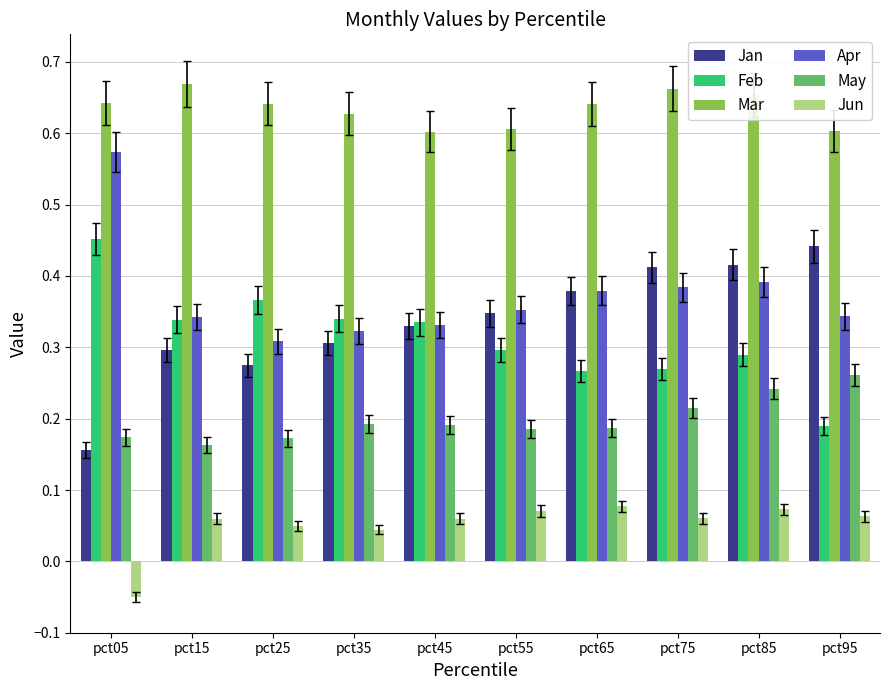

Which series changed the most between pct35 and pct85?

Jan